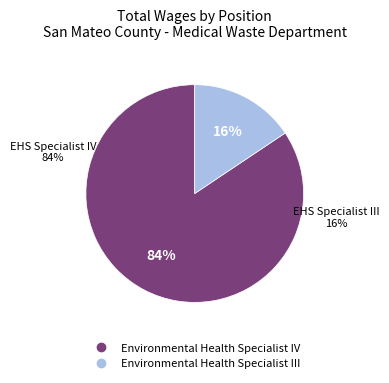

Which category has the smallest portion of the pie?

Environmental Health Specialist III